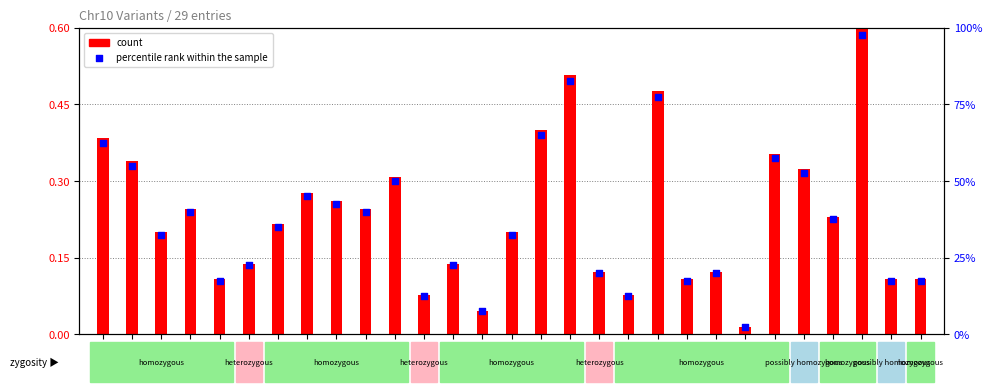

What is the total value across all series at 52162965?

62.9